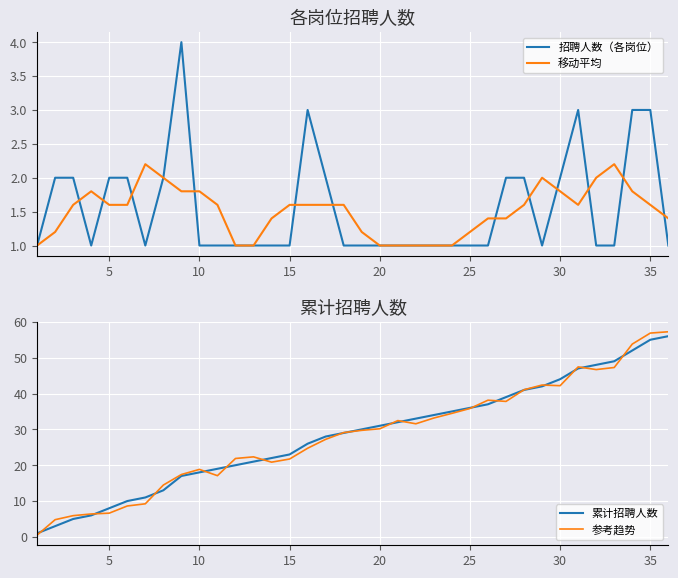

The value of 累计招聘人数 at 20 is 10.2. True or false?

False